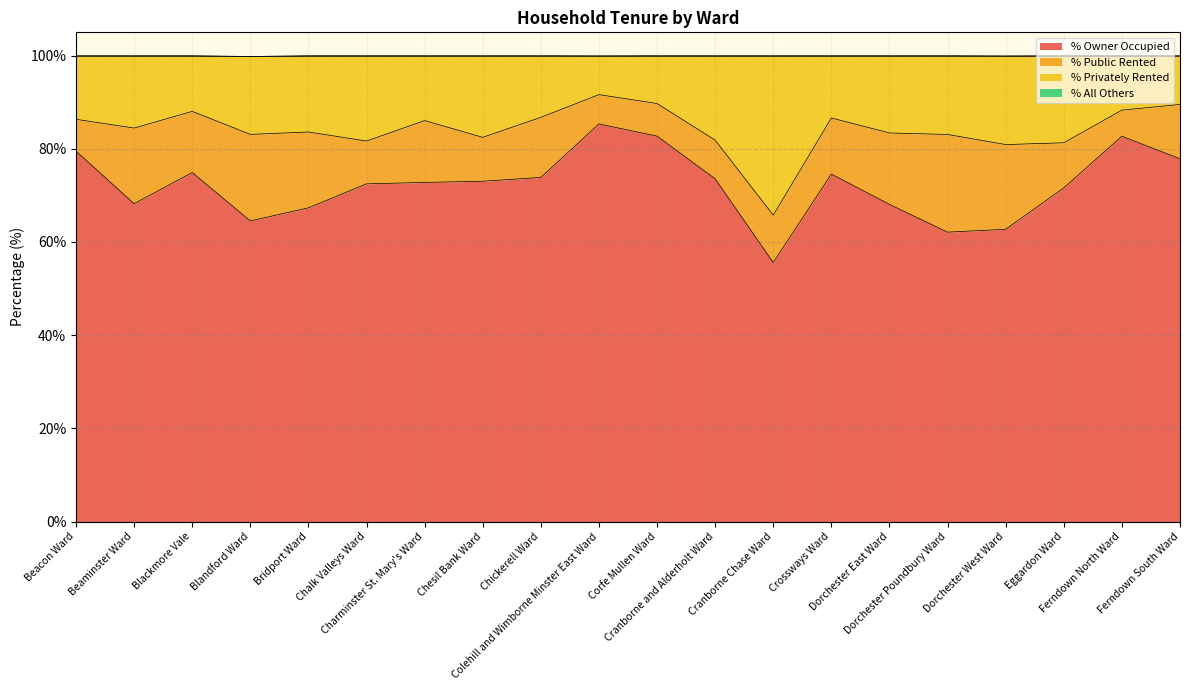

What is the minimum value for % Owner Occupied?

55.6